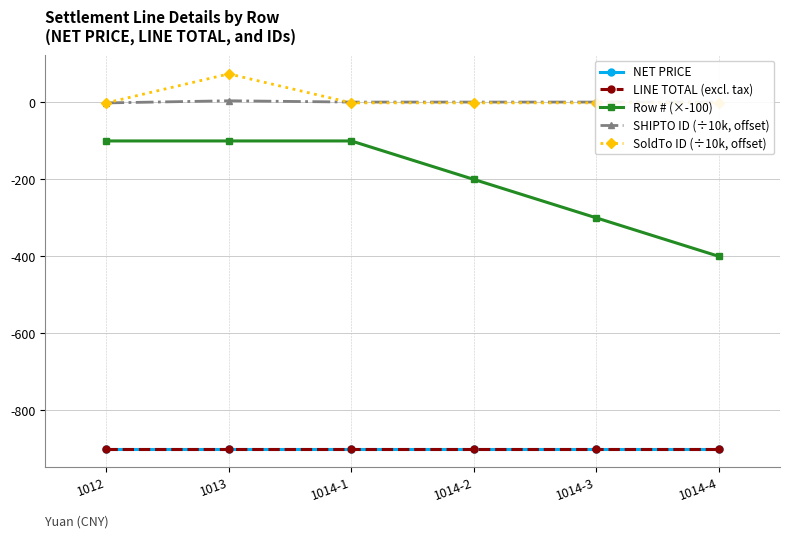

Rank the series at 1013 from highest to lowest value.

SoldTo ID (÷10k, offset), SHIPTO ID (÷10k, offset), Row # (×-100), NET PRICE, LINE TOTAL (excl. tax)